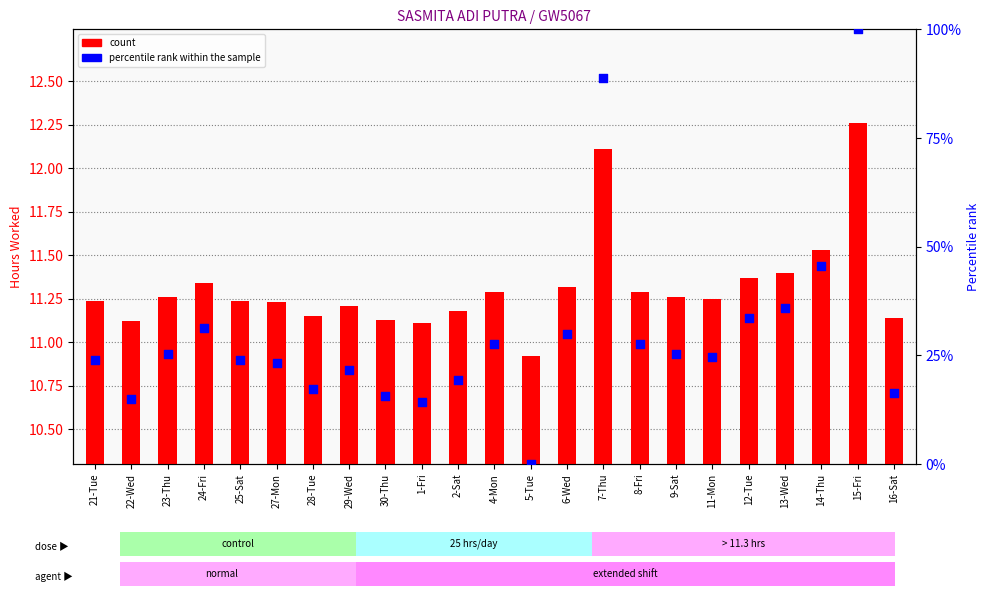

At which category is the sum across all series the highest?

15-Fri